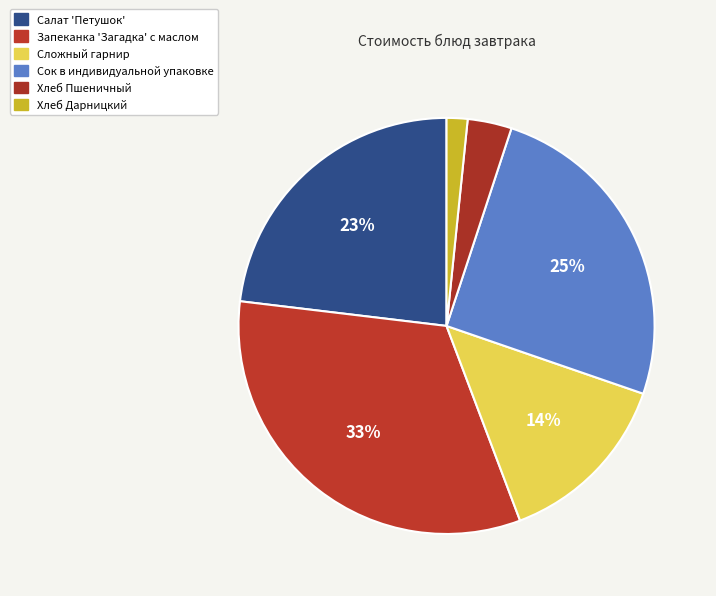

True or false: Хлеб Пшеничный accounts for 17% of the total.

False